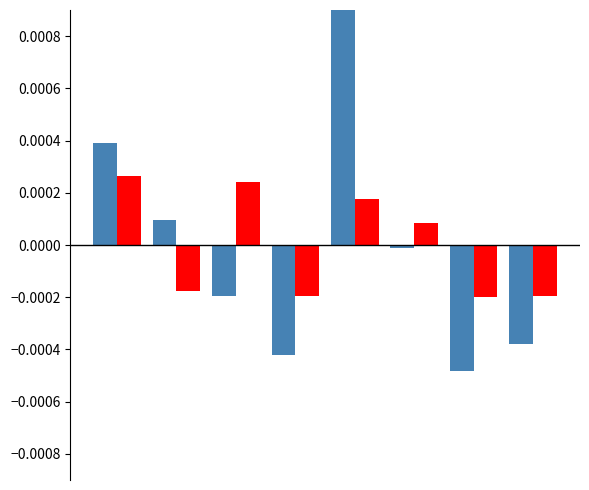

How many values in the Primär-Gesuche series exceed 0?

3